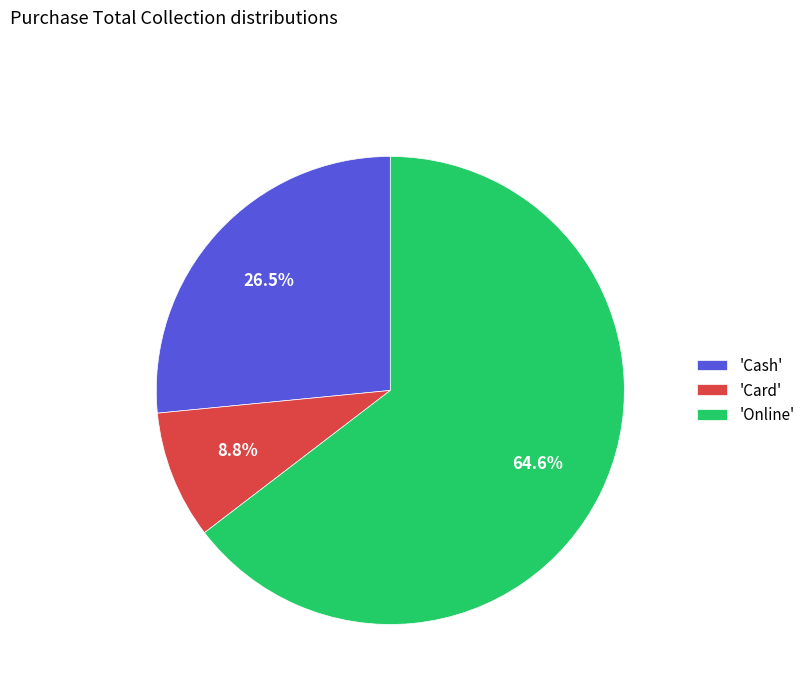

Rank the categories by value from lowest to highest.

'Card', 'Cash', 'Online'